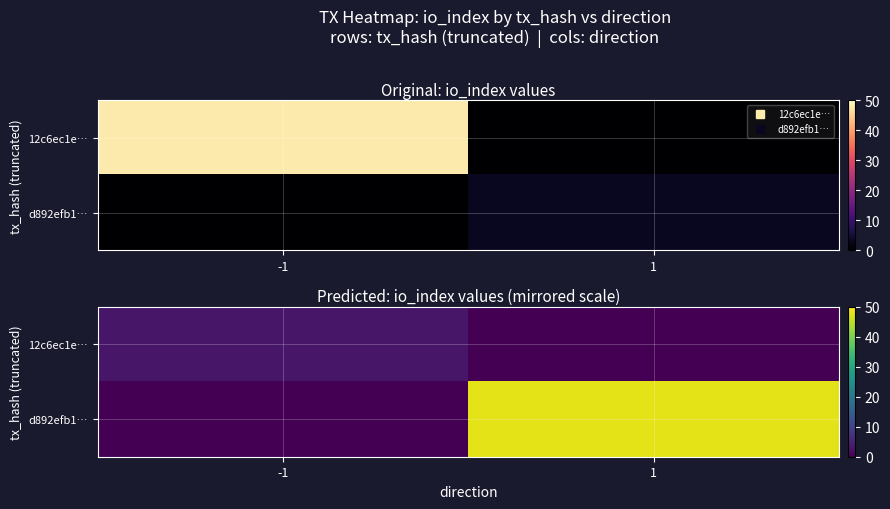

Which category has the lowest value across all series?

1